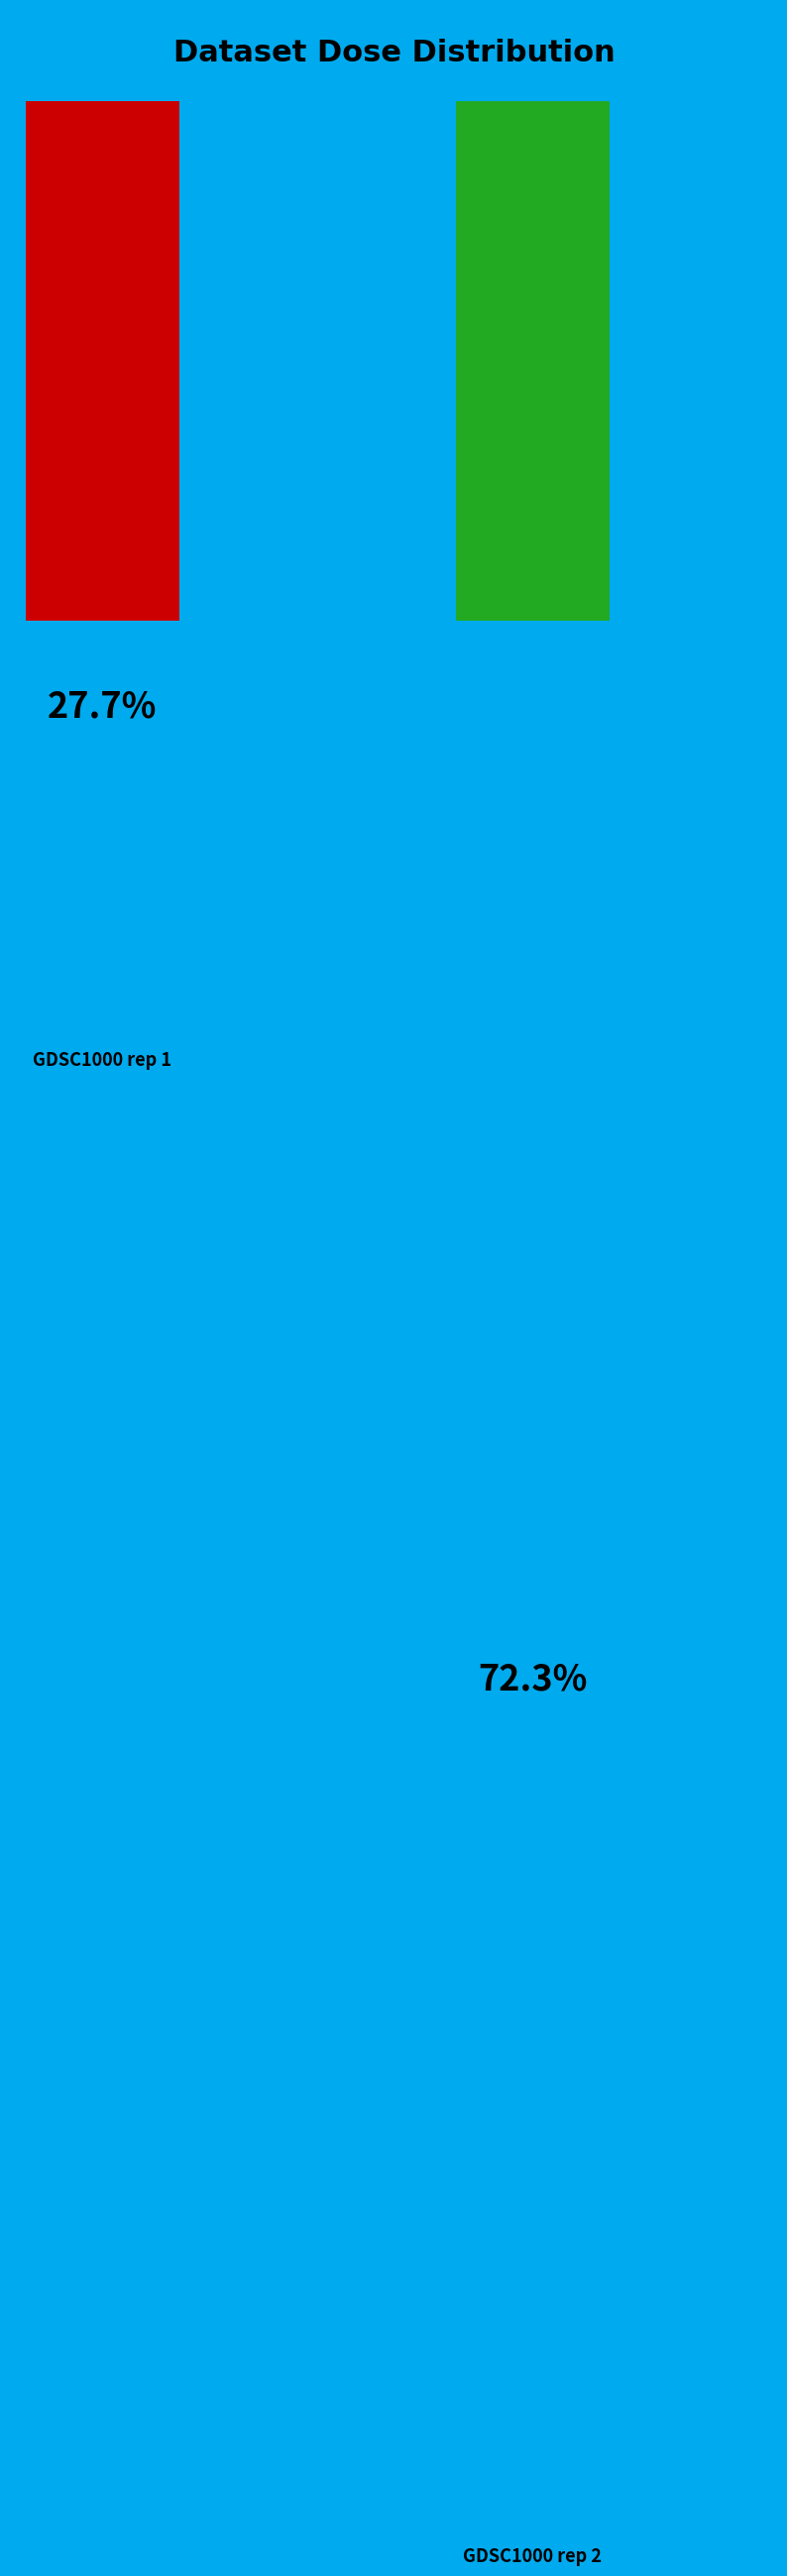

True or false: 4 accounts for 11% of the total.

False